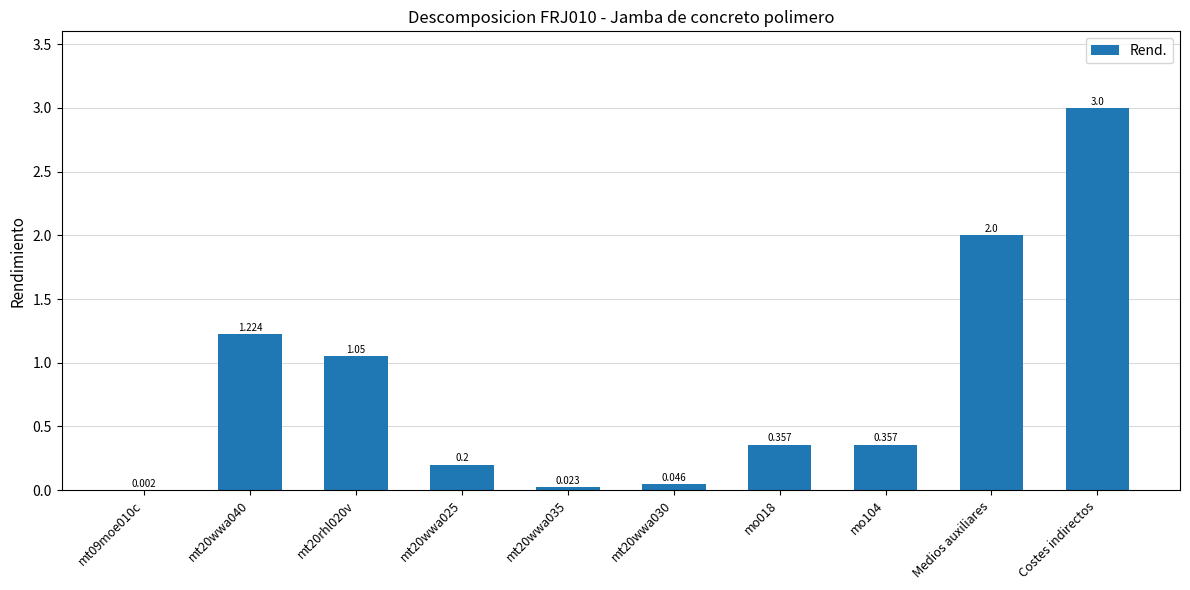

Which label corresponds to the largest value in the chart?

Costes indirectos